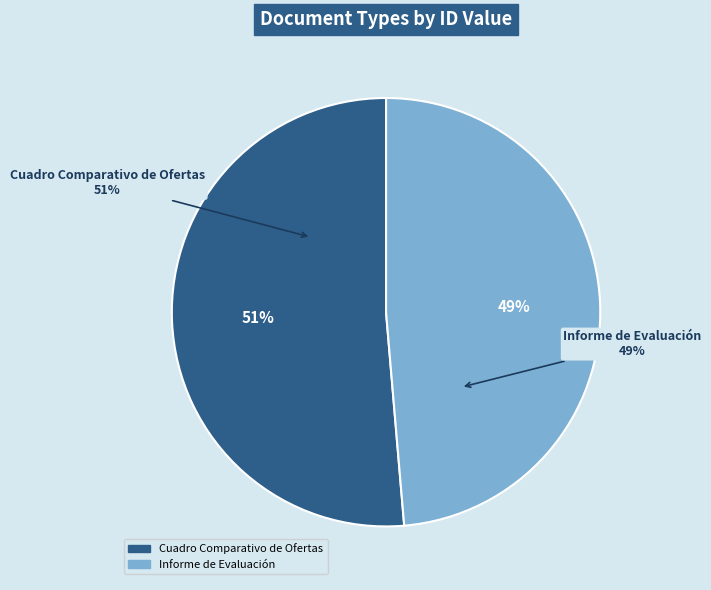

What is the largest slice in the pie chart?

Cuadro Comparativo de Ofertas